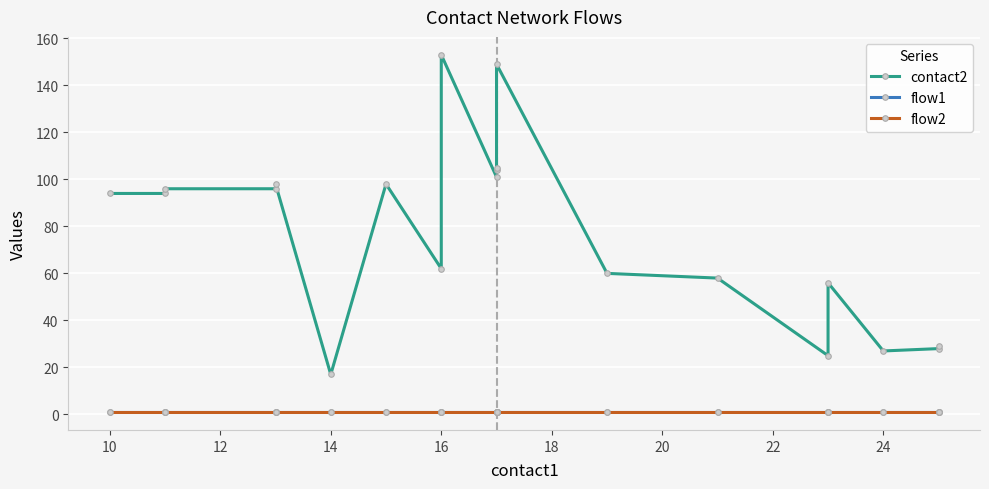

True or false: contact2 has more than 0 interior local peaks.

True